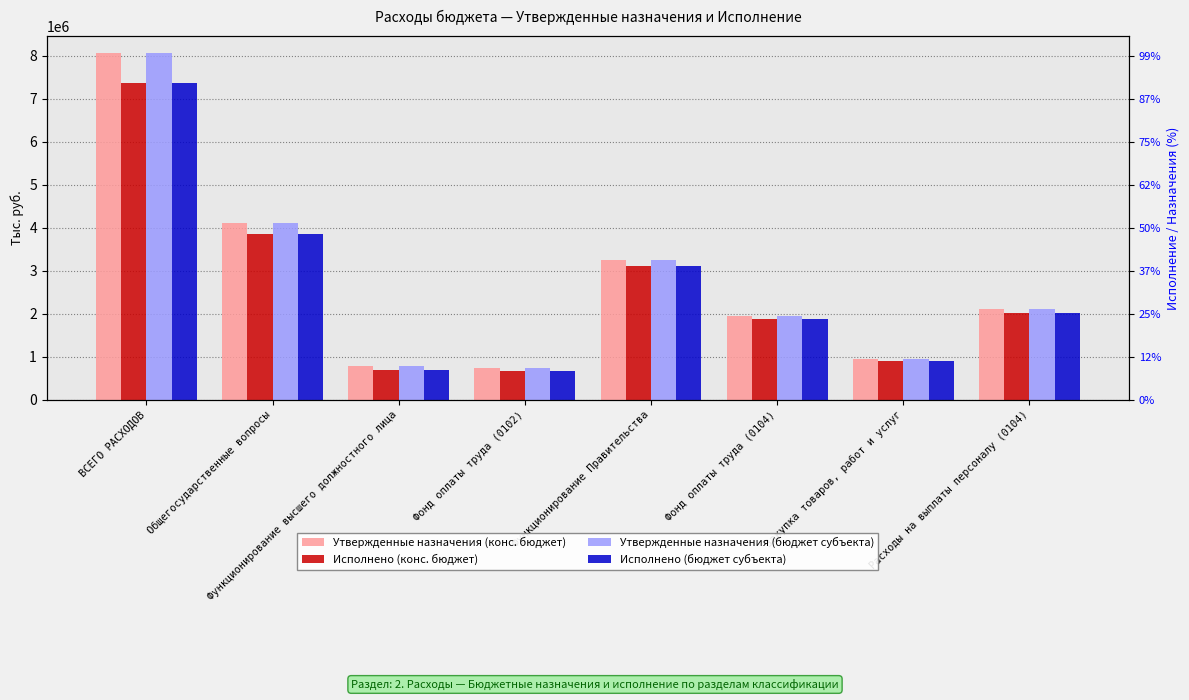

What is the difference between the maximum and minimum values in the Исполнено (конс. бюджет) series?

6694837.6